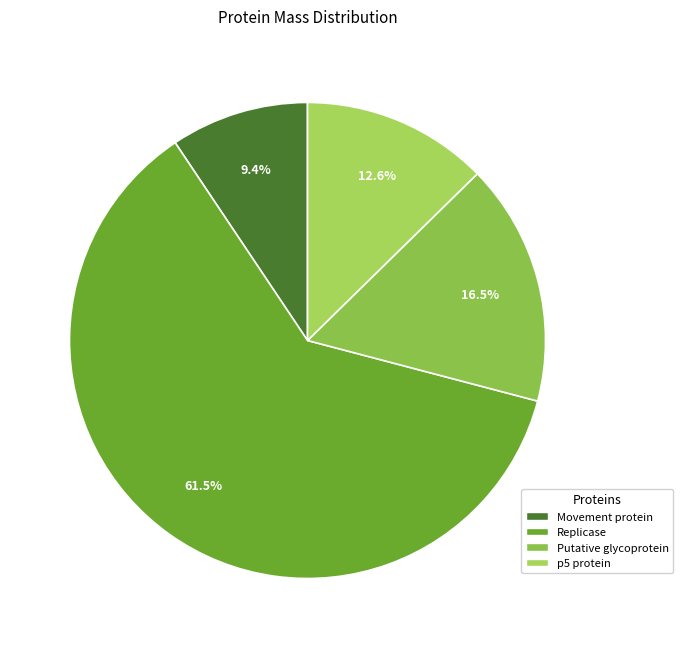

How many segments does this pie chart have?

4